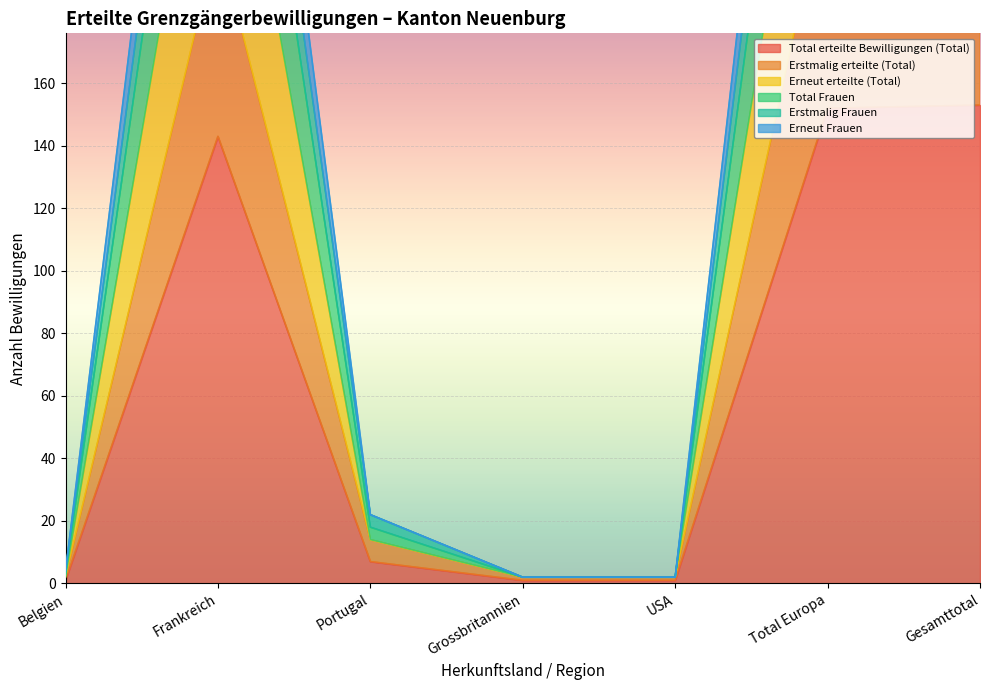

What is the sum of the Erneut erteilte (Total) values at Total Europa and Belgien?

306